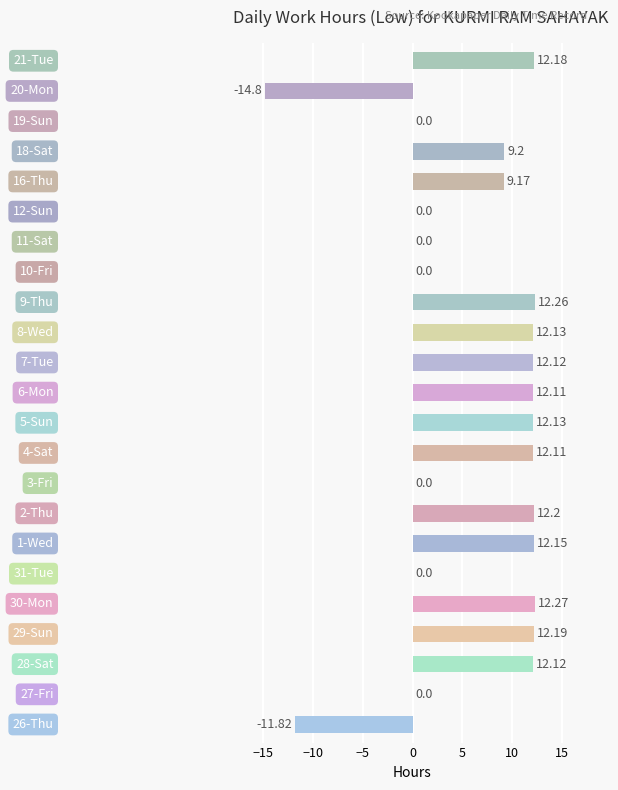

Are the bars grouped side by side (vs. stacked)?

No